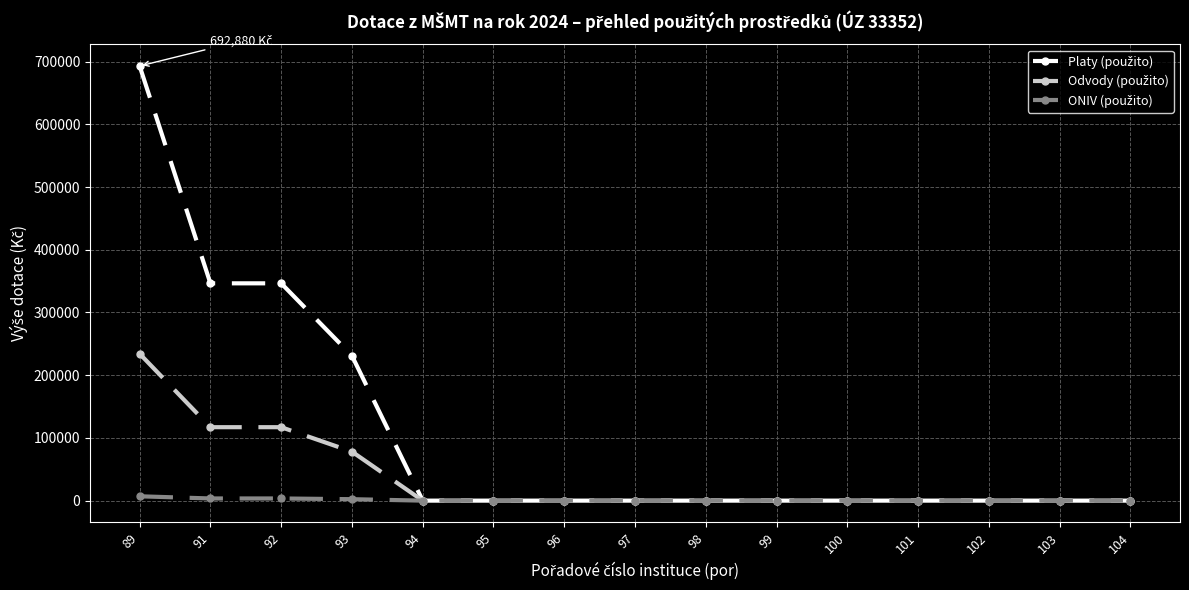

At how many categories does at least one series exceed 54504?

4